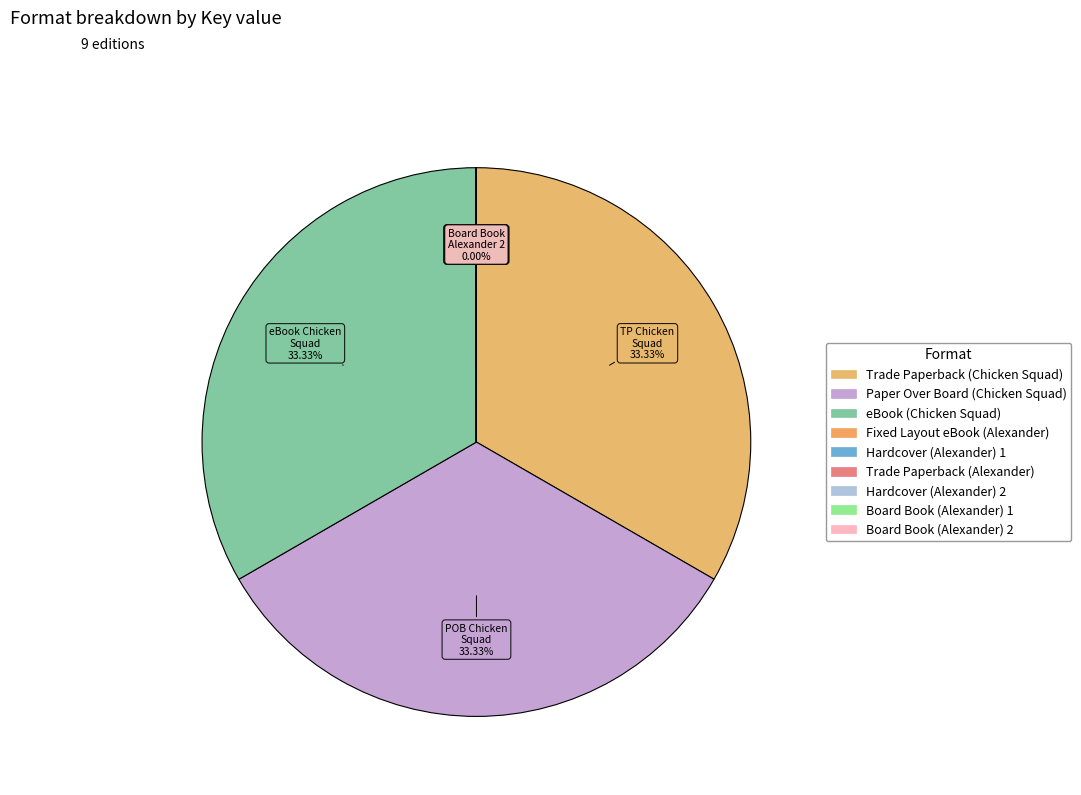

Is it true that Board Book (Alexander) 2 is 0% of the pie?

True